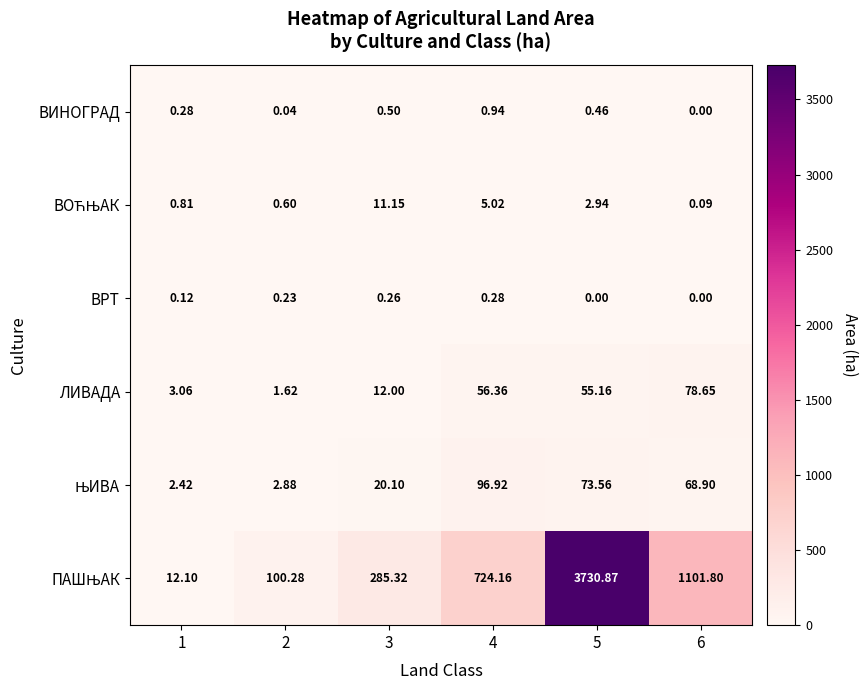

Count the number of data series in this chart.

6